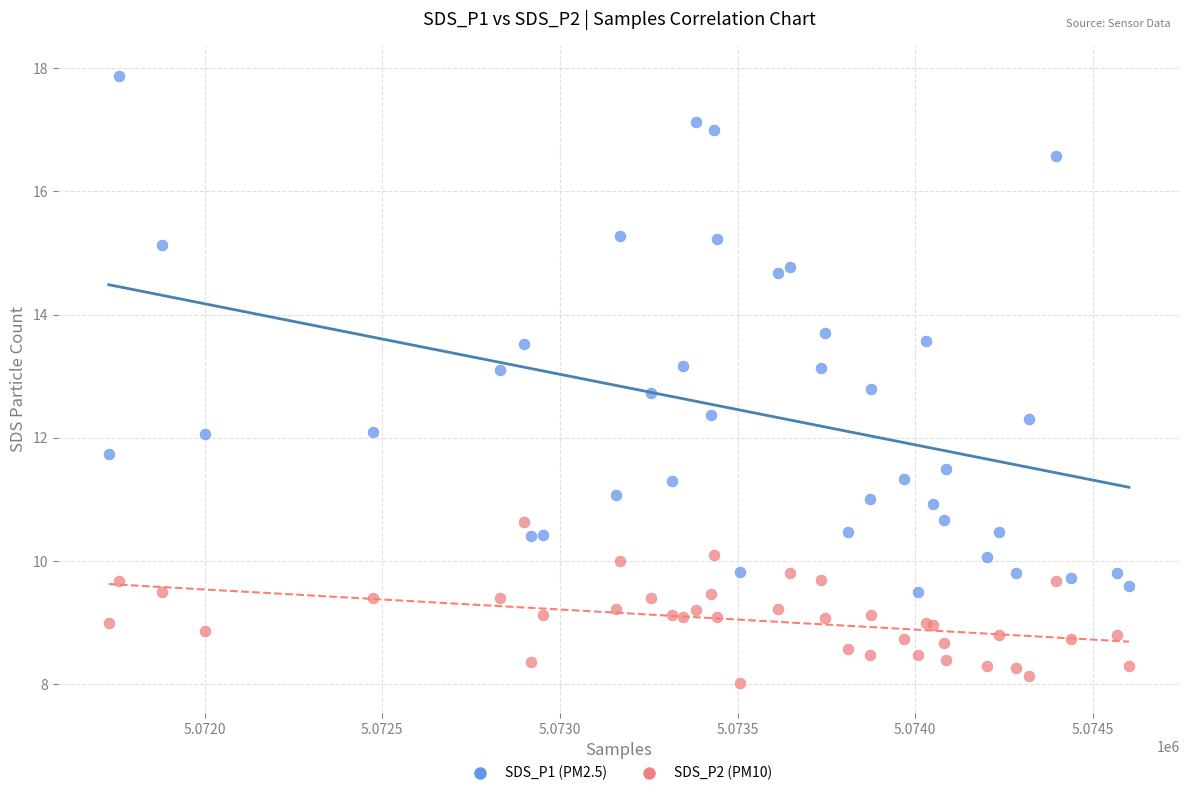

What is the X range (max minus min) for the scatter plot?

2872.0